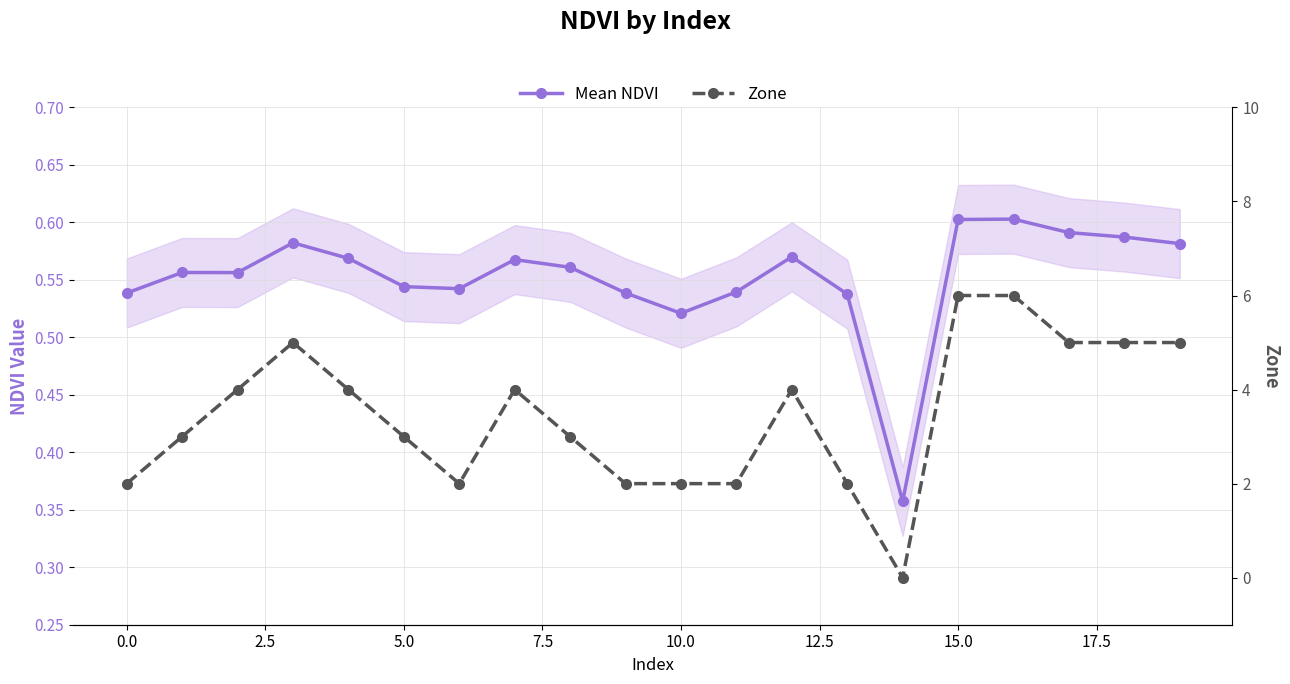

Is it true that Mean NDVI equals 0.9 at 17?

False